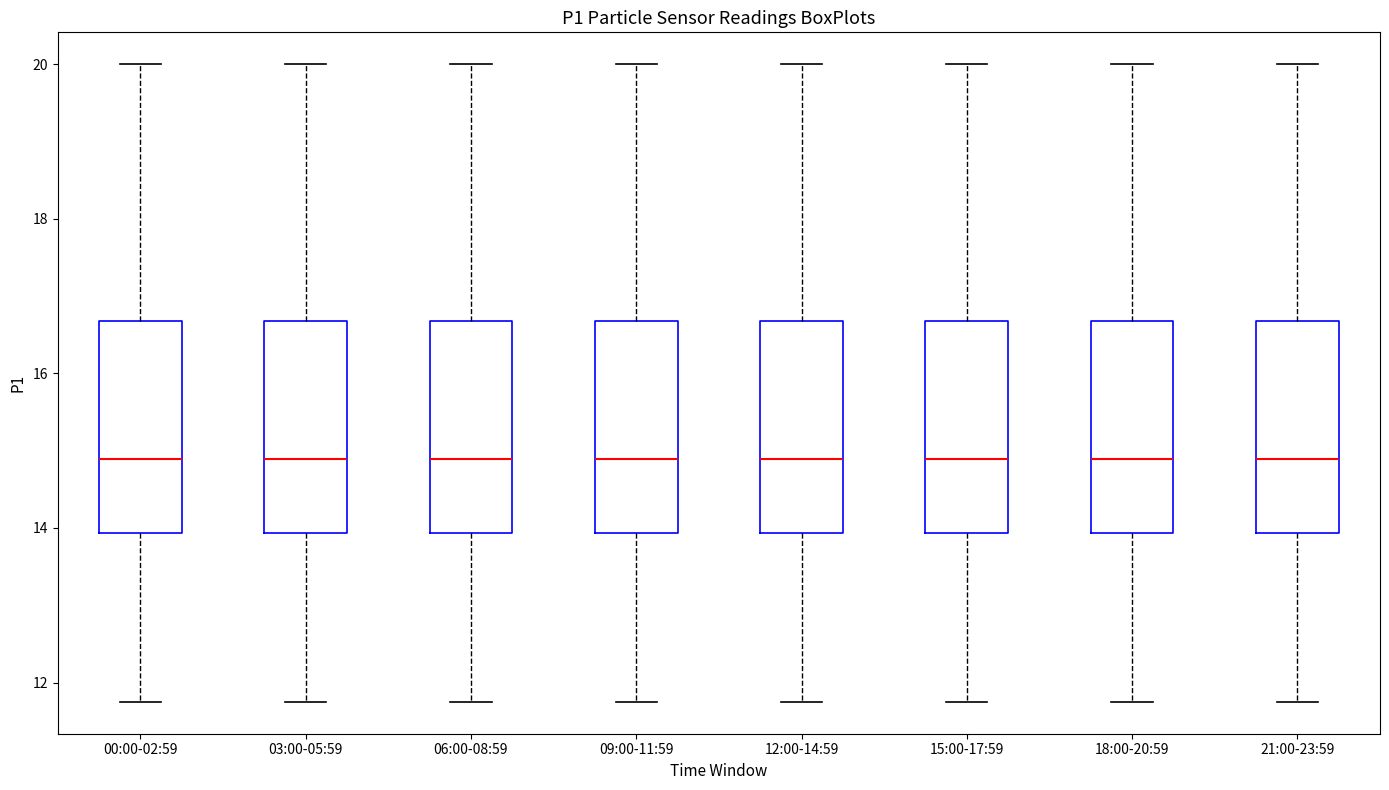

Where is the upper edge of the box for 15:00-17:59 on the y-axis? The values are not printed on the chart, so give them approximately, as read against the axis.

16.6